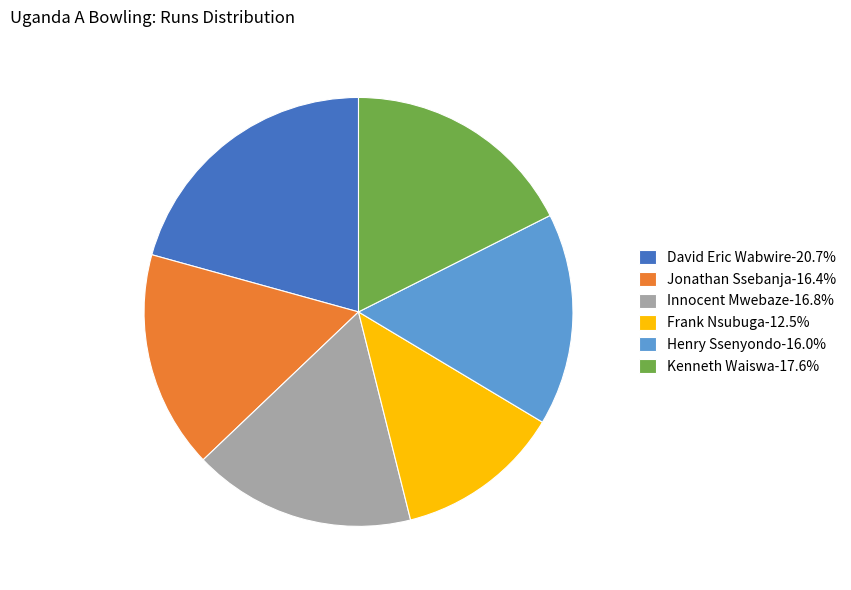

What is the largest slice in the pie chart?

David Eric Wabwire